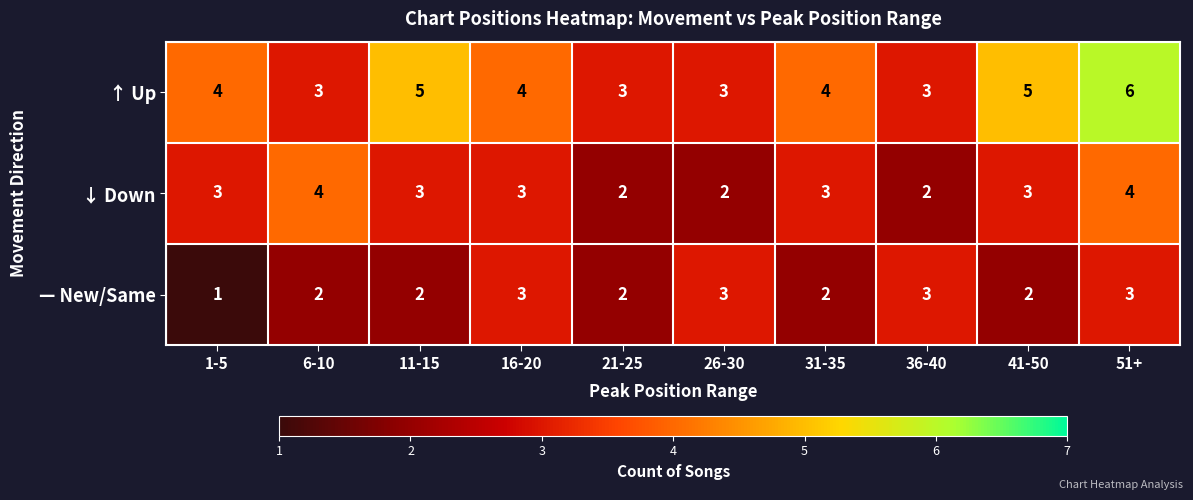

Reading right to left, extract all data points from this chart.

↑ Up: 6	5	3	4	3	3	4	5	3	4
↓ Down: 4	3	2	3	2	2	3	3	4	3
— New/Same: 3	2	3	2	3	2	3	2	2	1